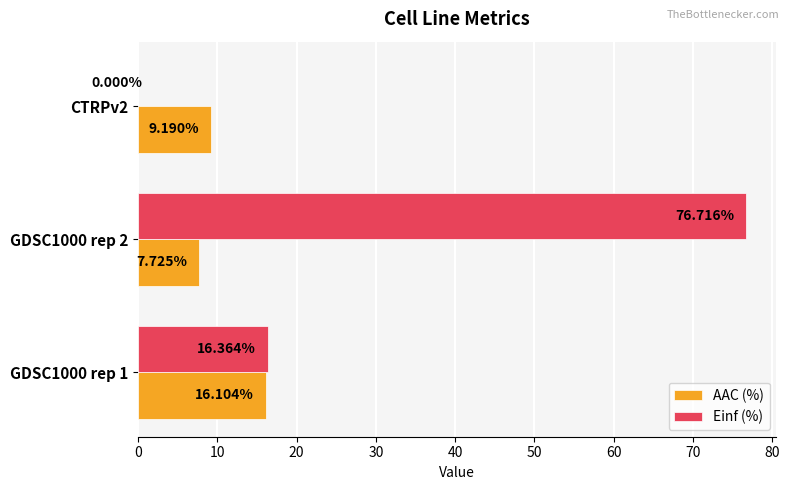

Which series changed the most between GDSC1000 rep 1 and CTRPv2?

Einf (%)